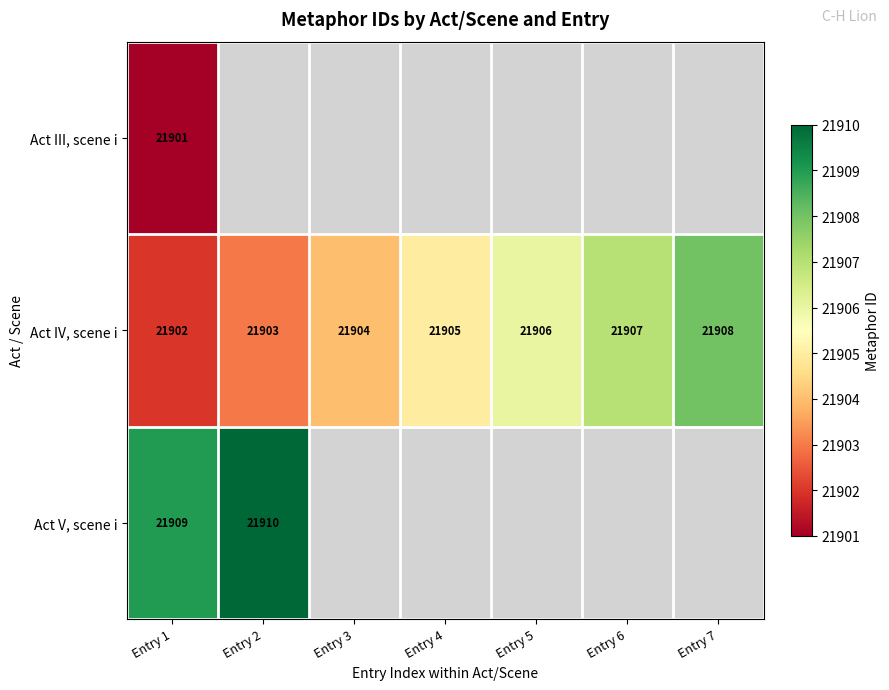

Is the value of Act III, scene i at Entry 1 greater than the value of Act IV, scene i at Entry 7?

No